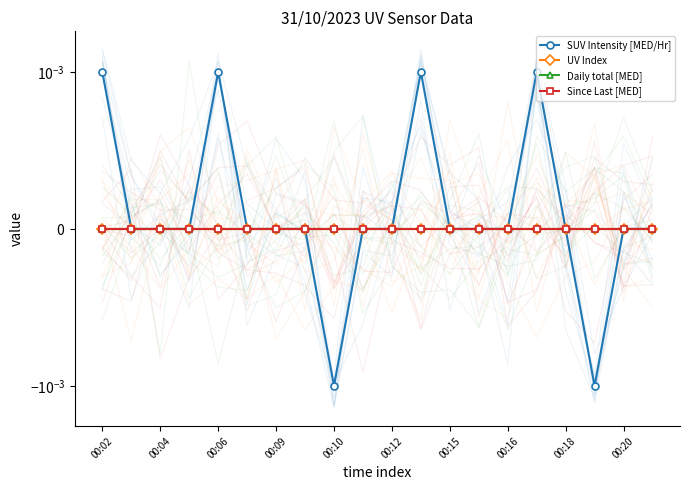

Rank the series by their maximum value, from highest to lowest.

SUV Intensity [MED/Hr], UV Index, Daily total [MED], Since Last [MED]